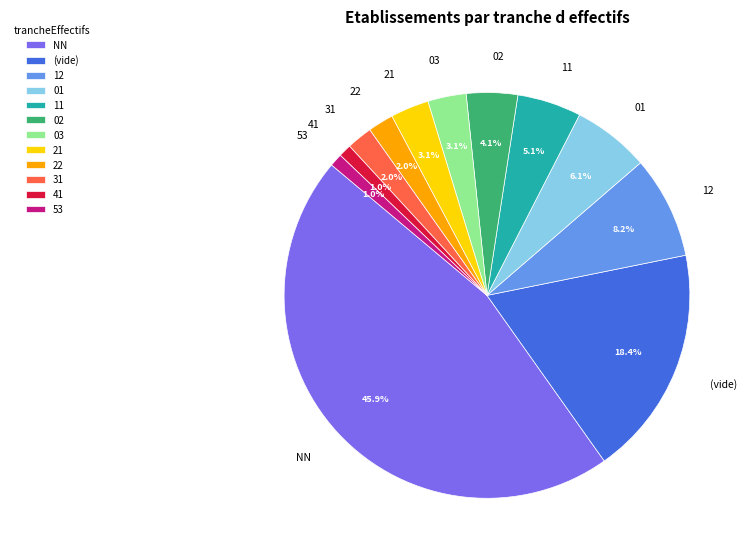

Which has a higher value, NN or 12?

NN